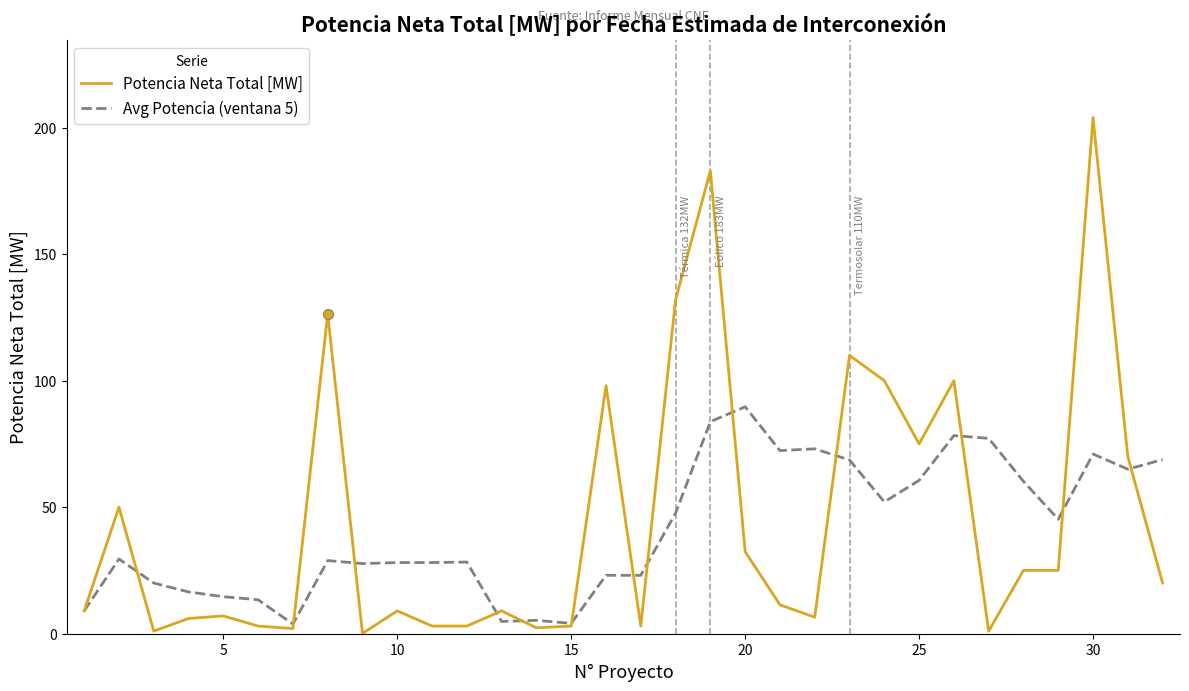

Which series has the largest total across all categories?

Potencia Neta Total [MW]